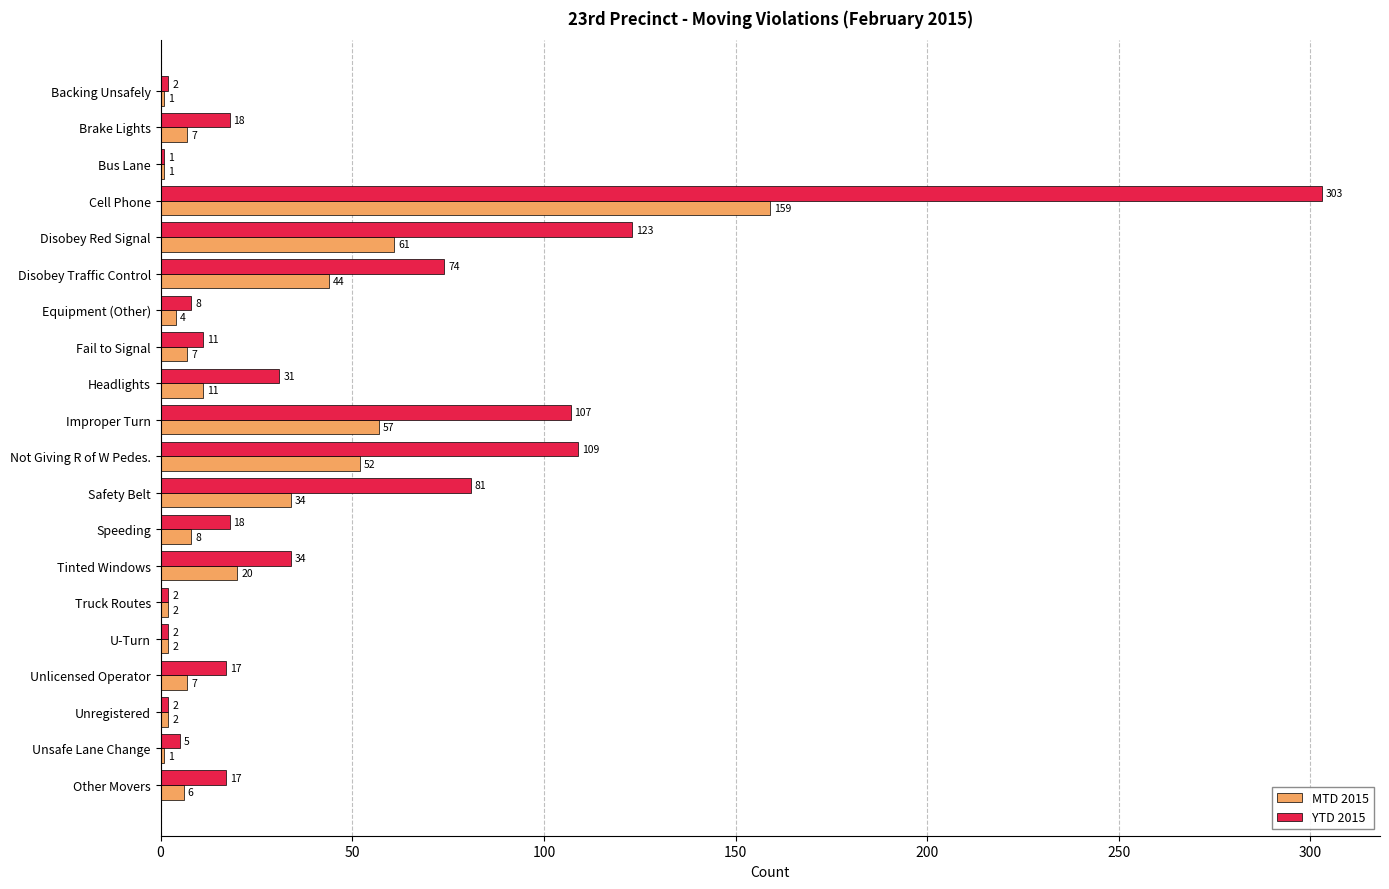

What is the spread (max minus min) of values at Improper Turn?

50